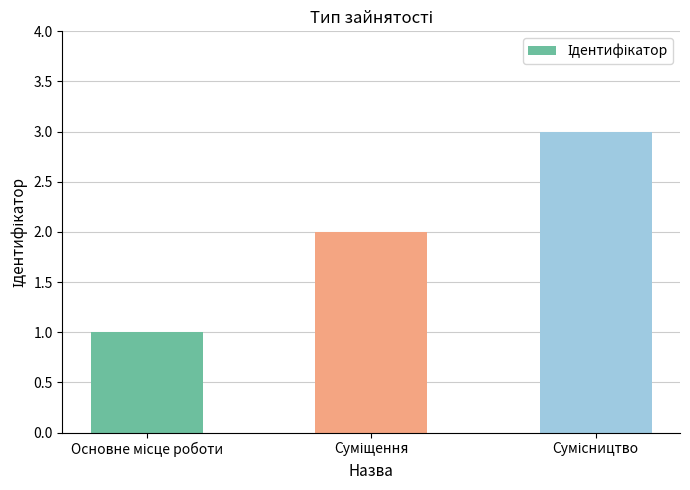

What is the greatest value displayed?

3